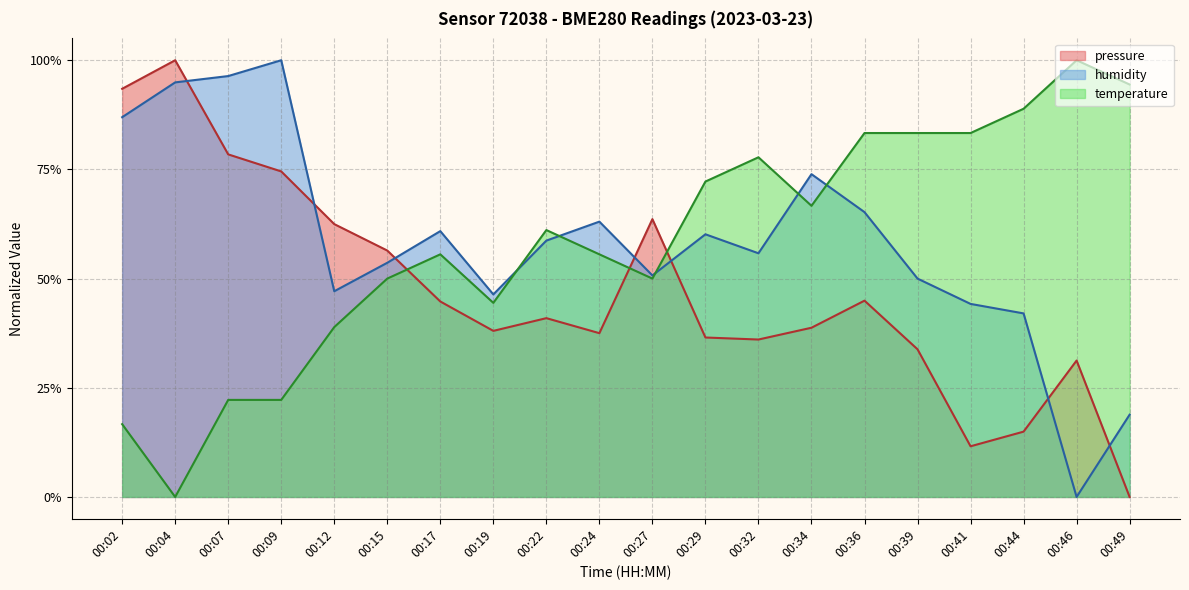

How many positive values does the temperature series have?

19